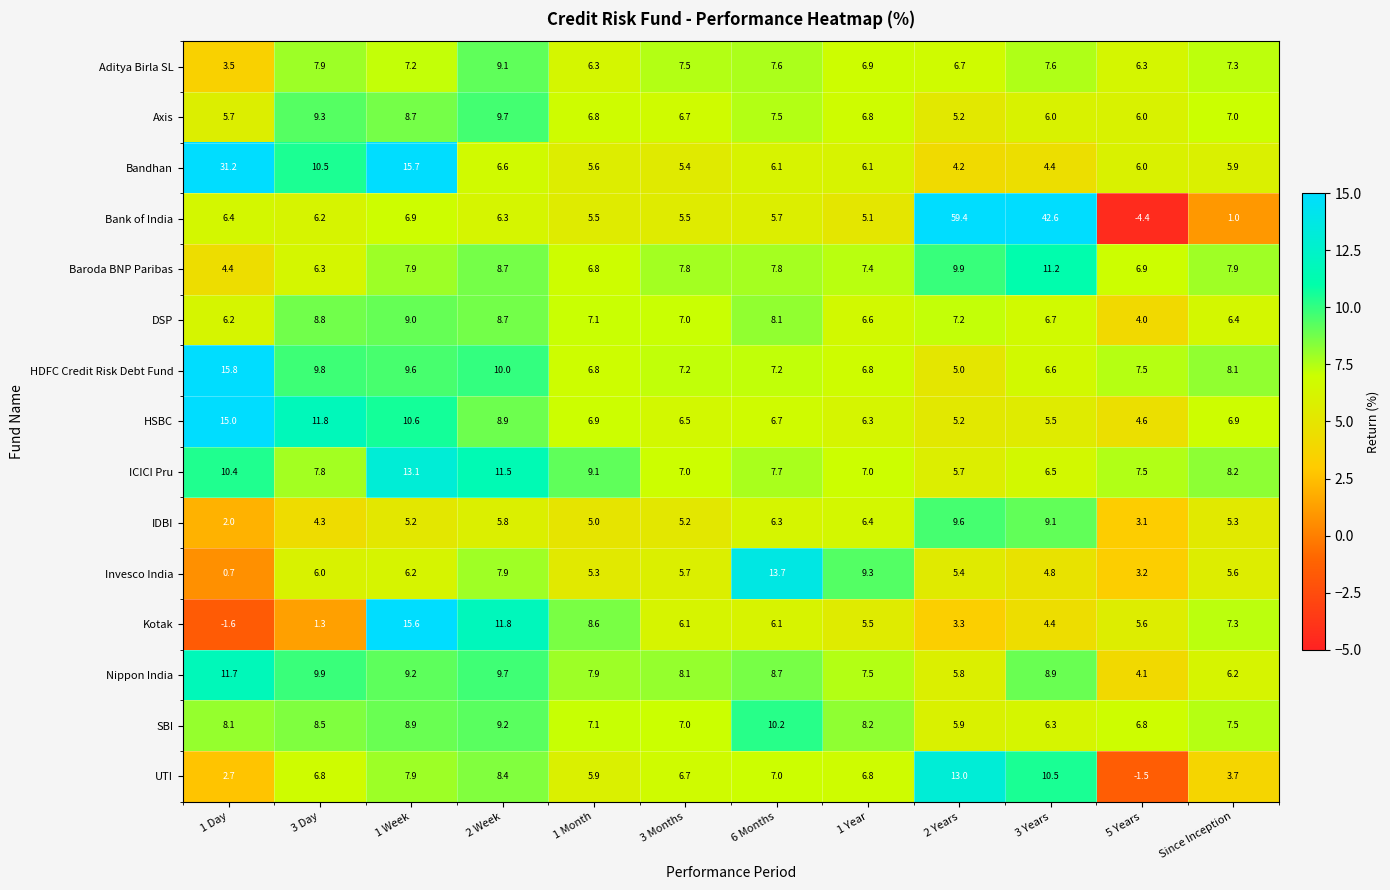

What is the smallest value displayed?

-4.4